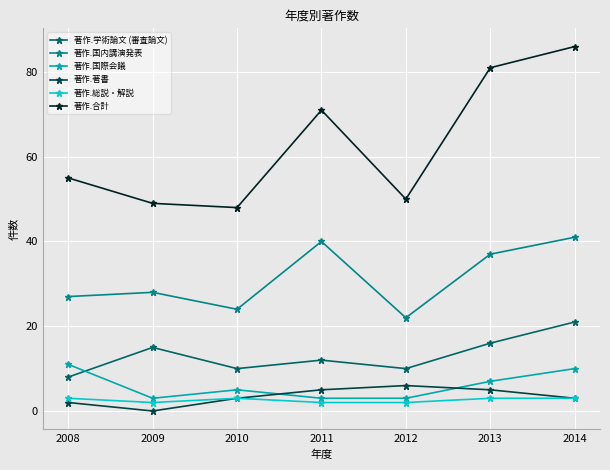

The value of 著作.総説・解説 at 2010 is 3. True or false?

True